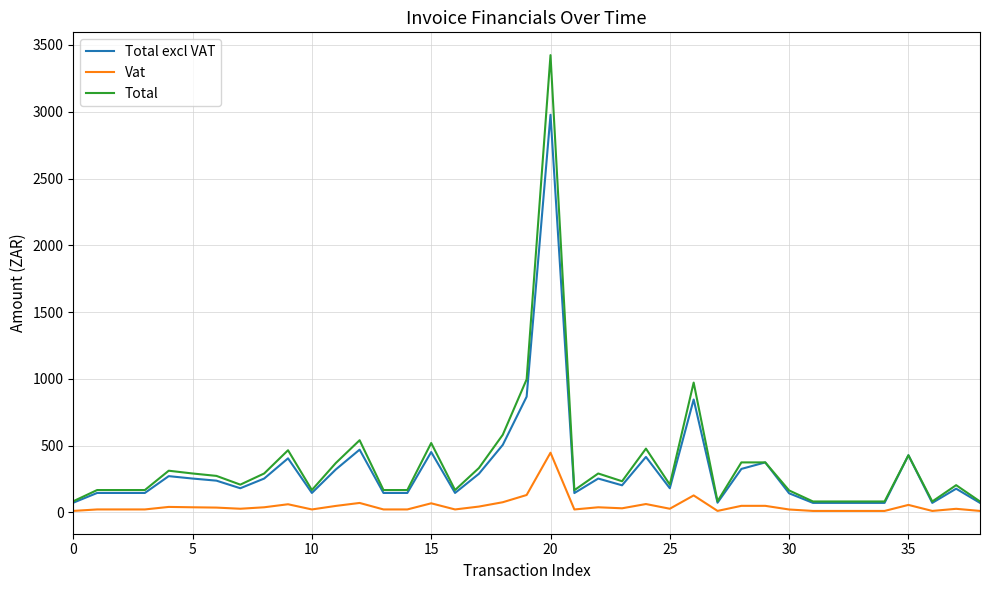

Which series has the largest range (max minus min)?

Total